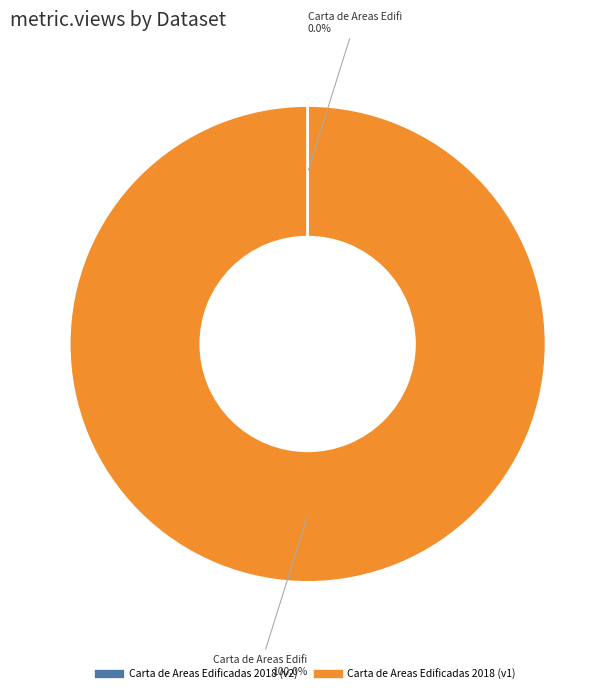

Is there a majority slice in this chart?

Yes